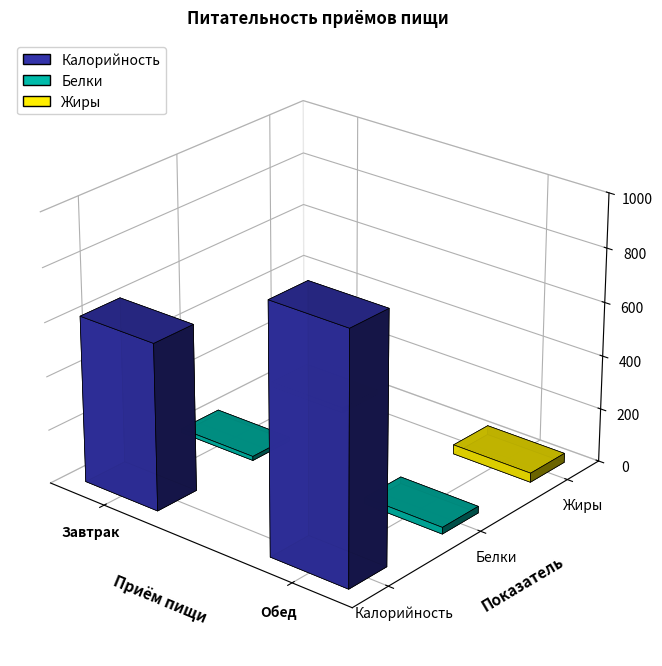

What is the label of the 1st bar from the right?

Обед